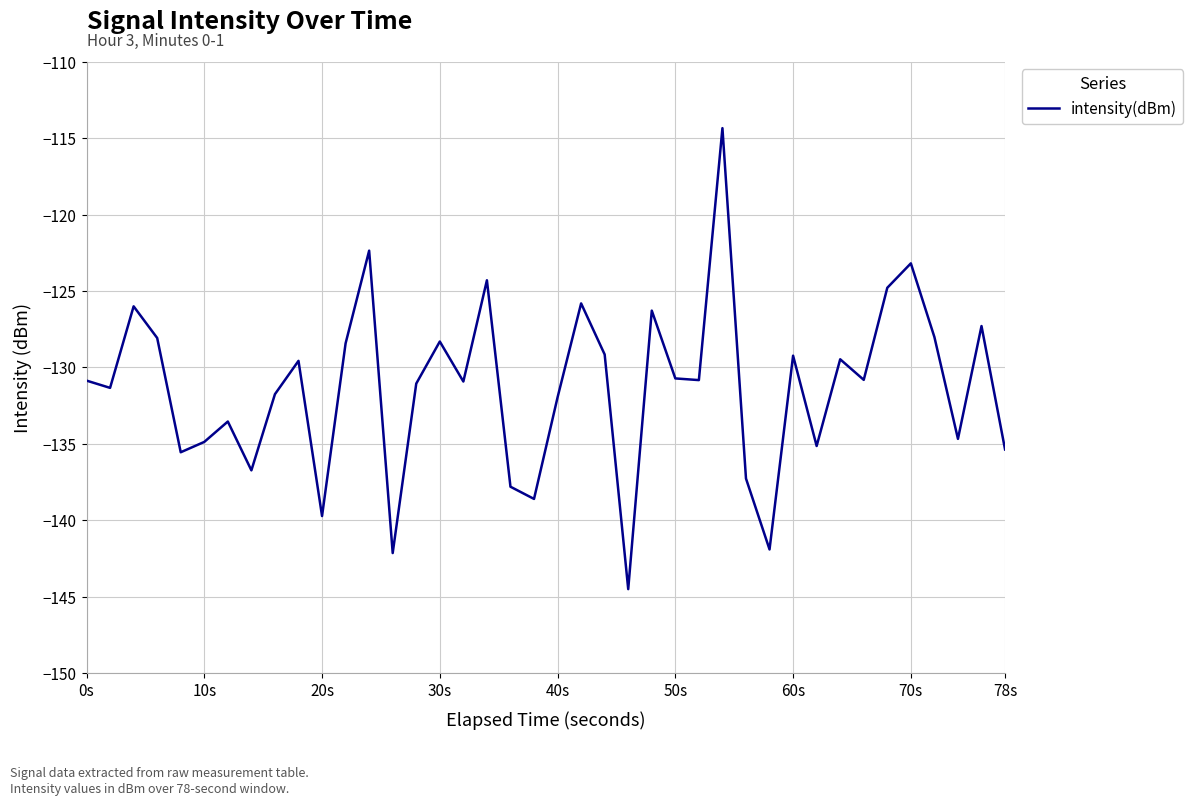

What is the maximum value shown in the chart?

-114.3